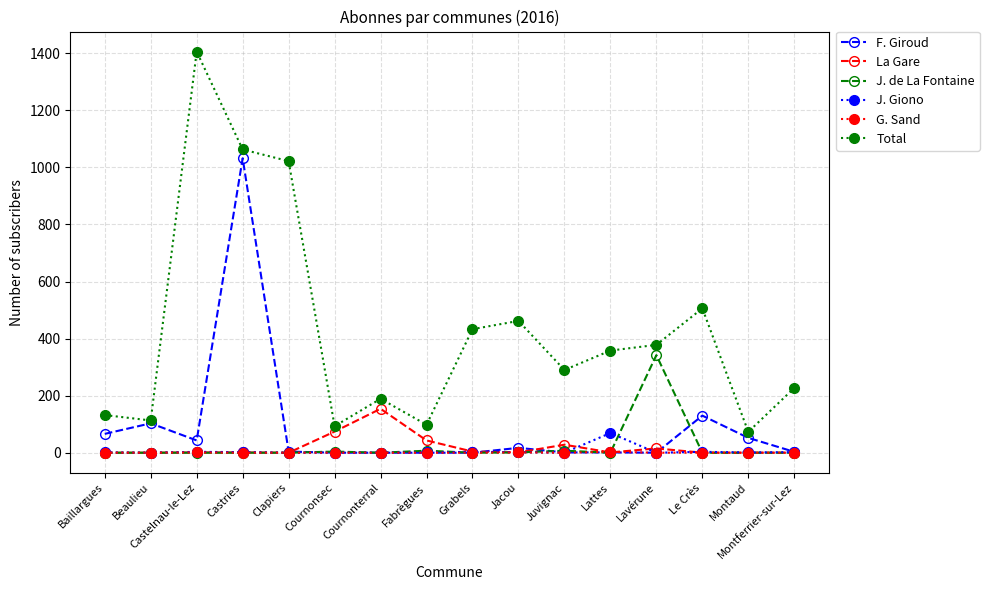

List the series in order of their peak value, lowest first.

G. Sand, J. Giono, La Gare, J. de La Fontaine, F. Giroud, Total